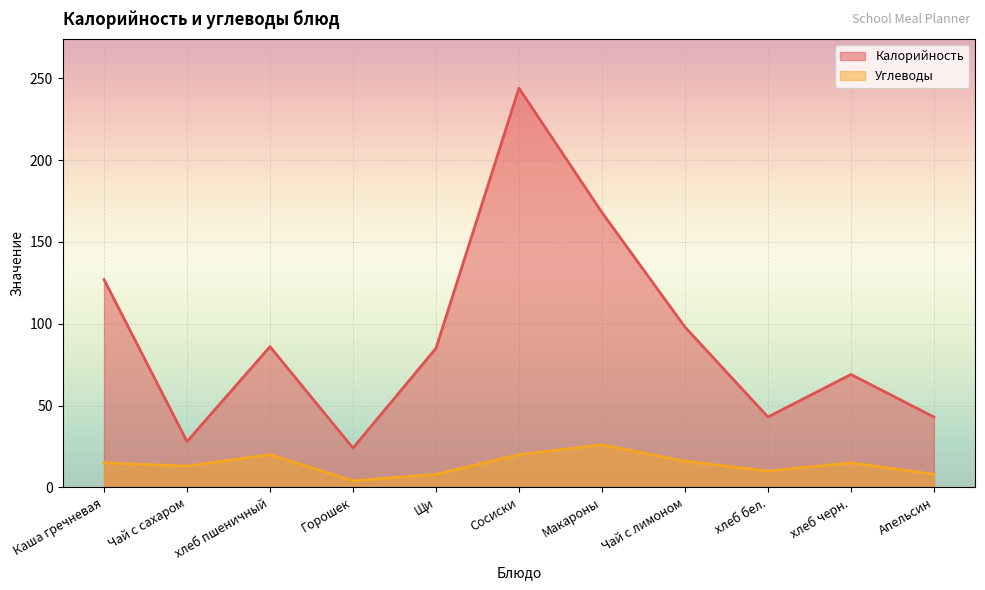

What is the label of the 9th point from the left?

хлеб бел.